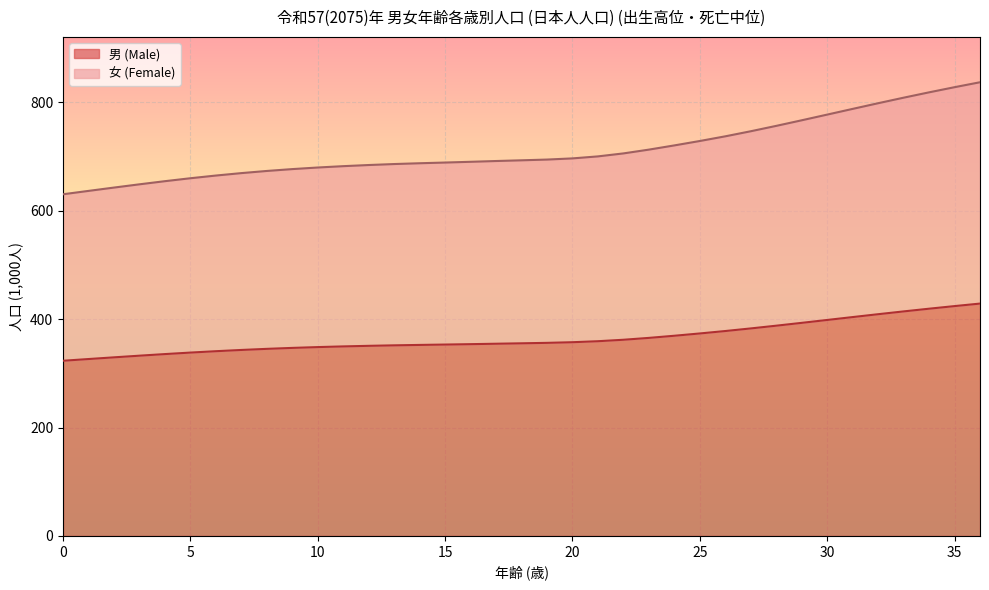

Reading left to right, extract all data points from this chart.

男 (Male): 323.2	326.3	329.5	332.5	335.5	338.2	340.8	343.1	345.1	346.9	348.4	349.6	350.7	351.6	352.4	353.1	353.8	354.6	355.4	356.2	357.4	359.2	361.9	365.3	369.3	373.5	378.0	382.8	387.9	393.1	398.4	403.8	409.1	414.2	419.2	424.0	428.7
女 (Female): 630.4	636.6	642.7	648.7	654.5	659.9	664.9	669.4	673.4	676.8	679.7	682.2	684.3	686.1	687.6	688.9	690.3	691.7	693.0	694.4	696.6	700.2	705.8	712.7	720.5	728.6	737.3	746.6	756.6	766.9	777.4	787.9	798.3	808.6	818.4	827.9	837.0